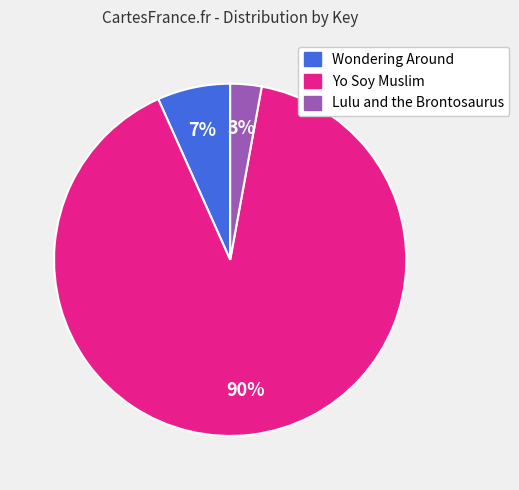

To the nearest percent, what portion does Lulu and the Brontosaurus represent?

3%